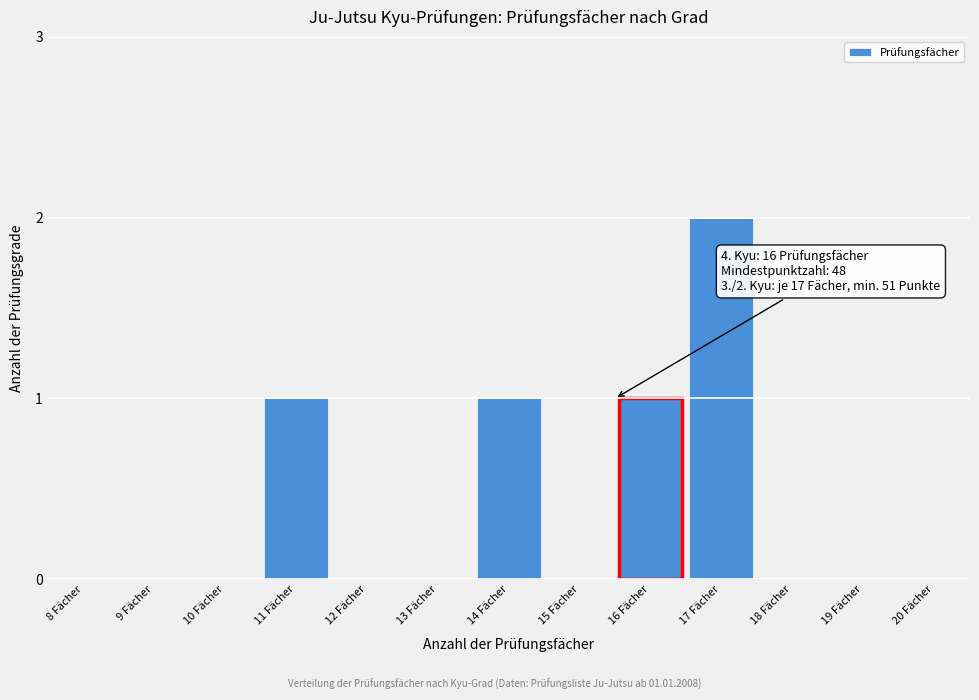

Reading left to right, what are all the values shown in this chart?

8 Fächer=0	9 Fächer=0	10 Fächer=0	11 Fächer=1	12 Fächer=0	13 Fächer=0	14 Fächer=1	15 Fächer=0	16 Fächer=1	17 Fächer=2	18 Fächer=0	19 Fächer=0	20 Fächer=0